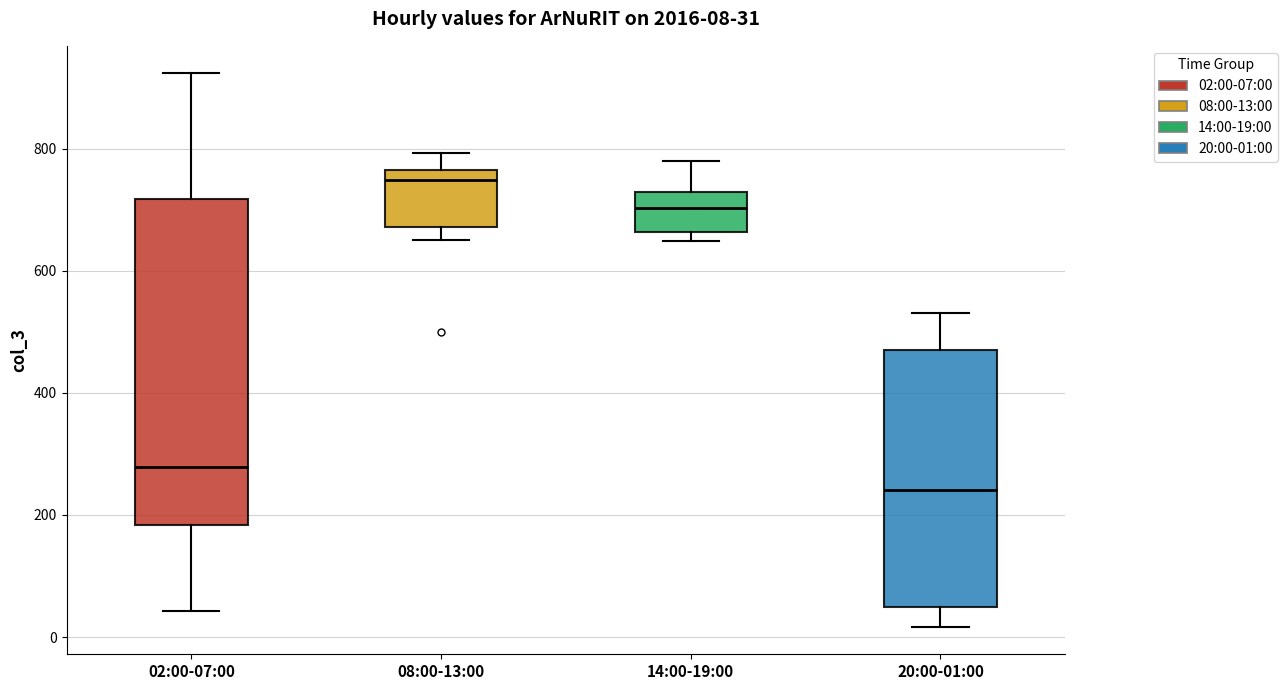

Which box is the tallest, from its lower edge to its upper edge?

02:00-07:00